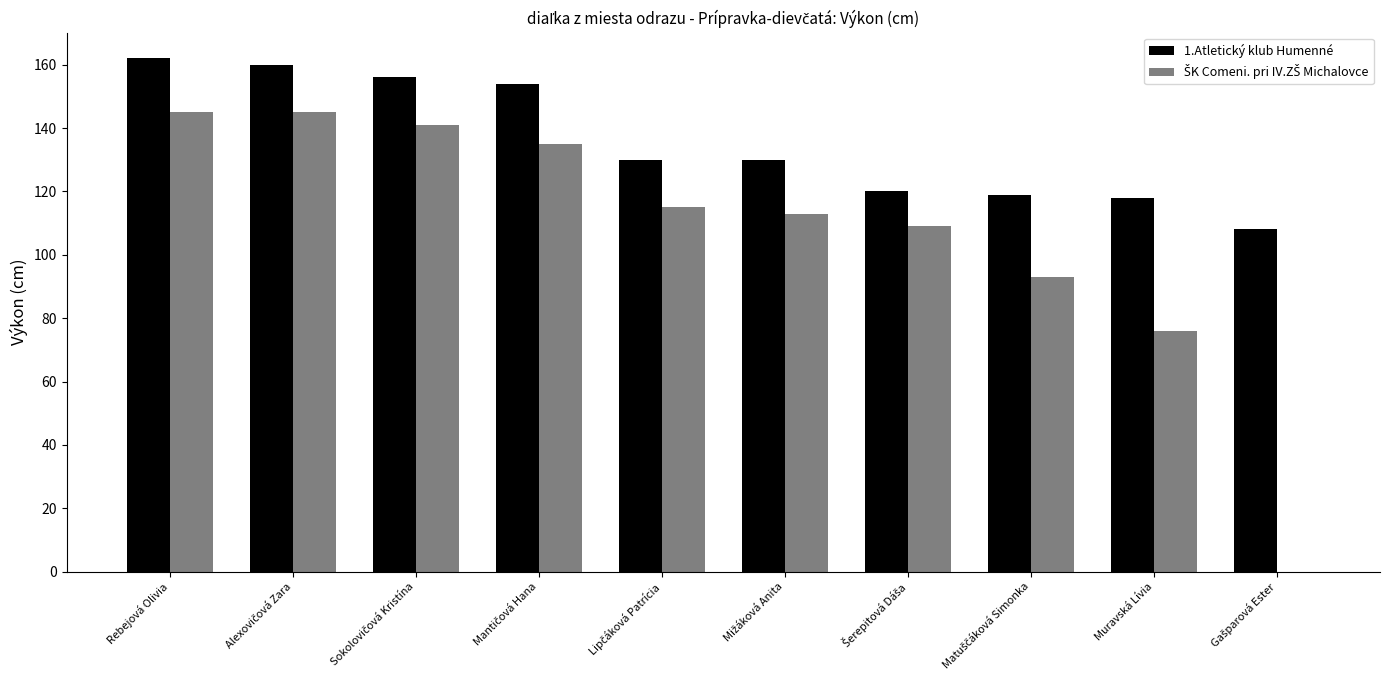

True or false: 1.Atletický klub Humenné has a value of 81 at Muravská Lívia.

False